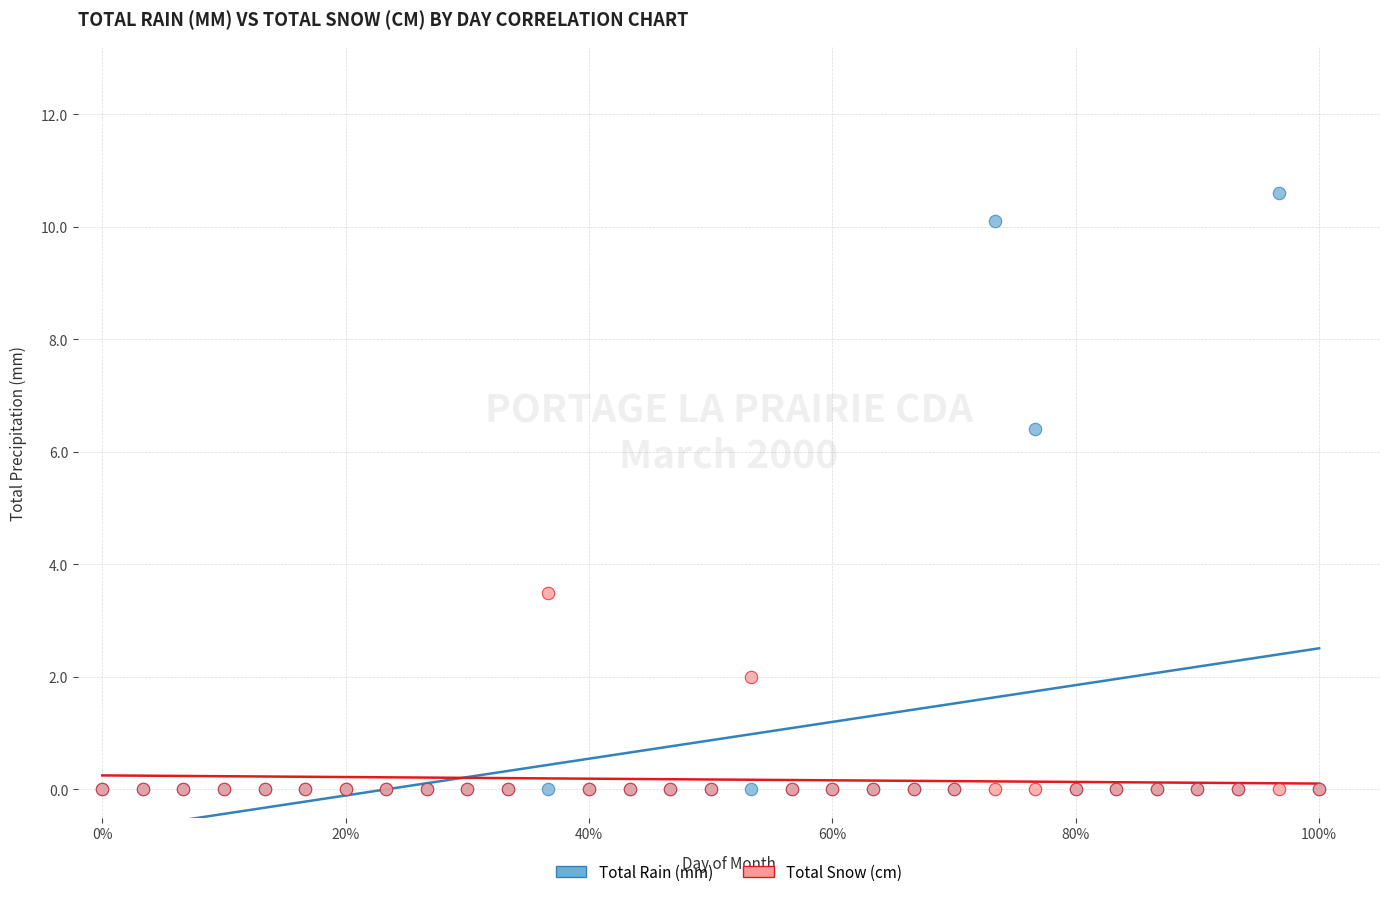

What are all the series names shown in the legend?

Total Rain (mm), Total Snow (cm)